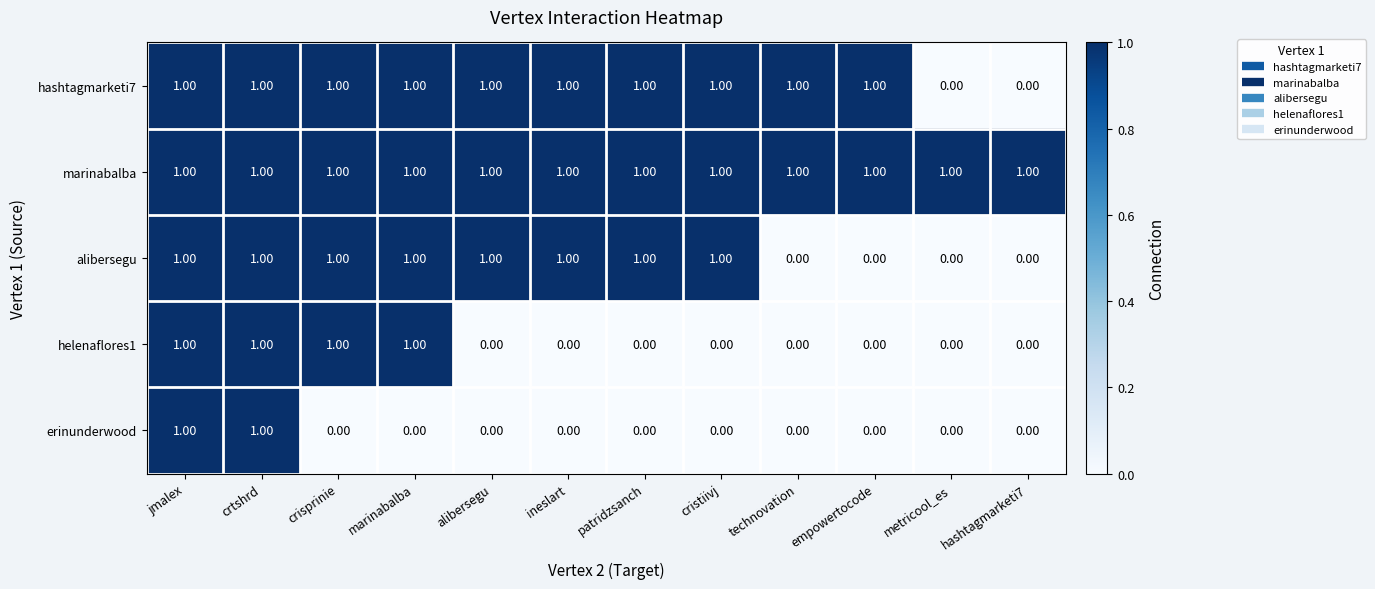

List the series in order of their overall mean, highest first.

marinabalba, hashtagmarketi7, alibersegu, helenaflores1, erinunderwood